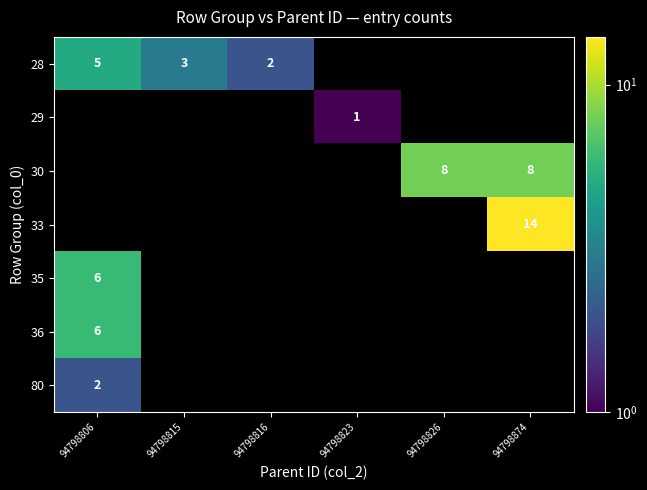

Is it true that 29 equals 1 at 94798823?

True